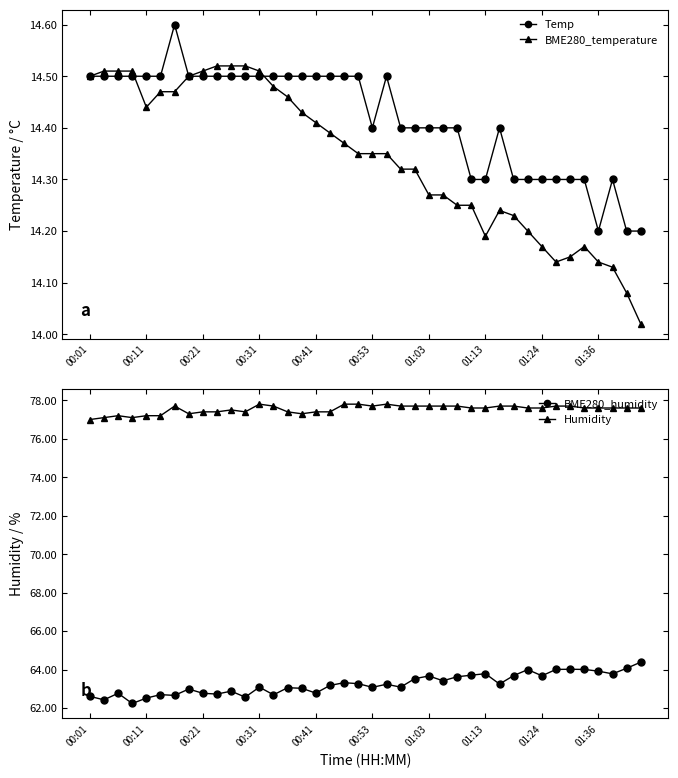

True or false: Humidity and BME280_temperature intersect in this chart.

False